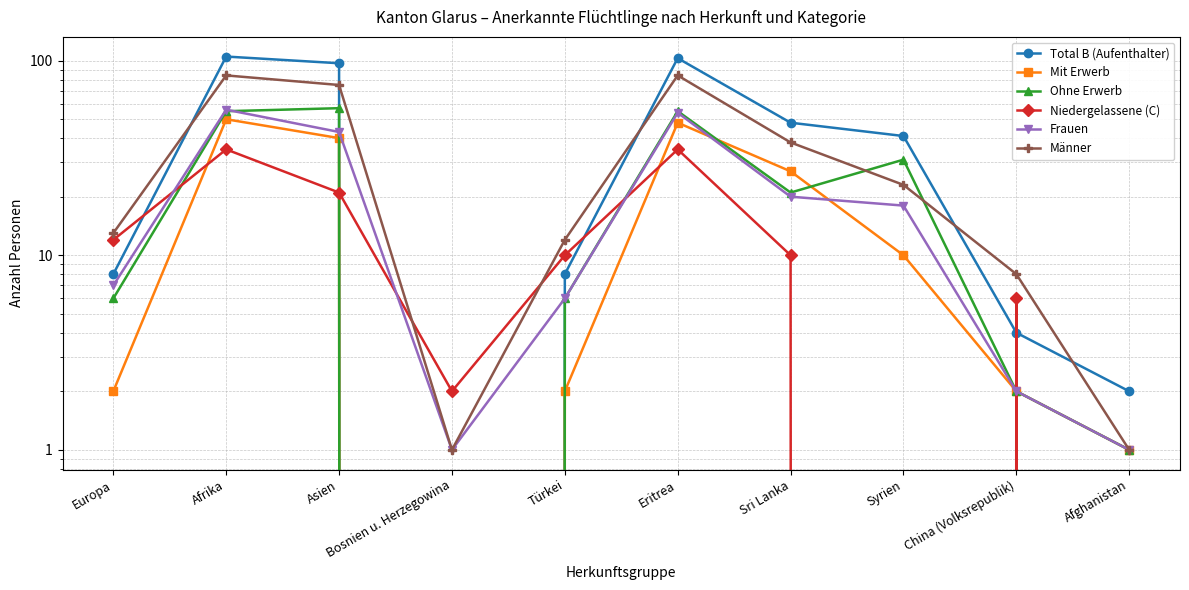

The Niedergelassene (C) series shows 10 at Sri Lanka. True or false?

True